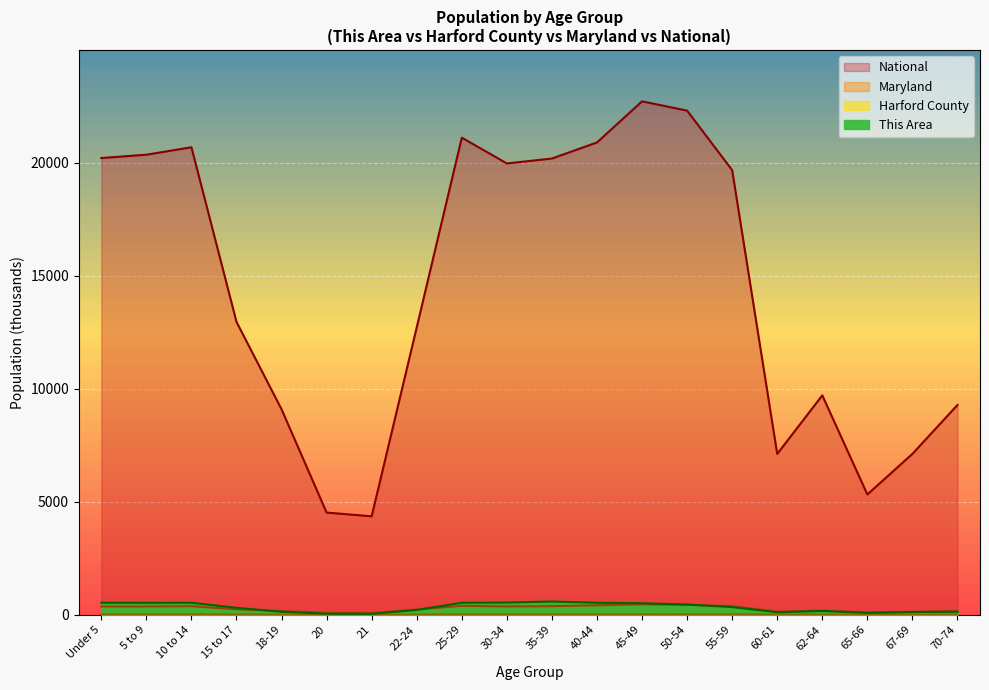

What is the sum of all Maryland values?

5452.3